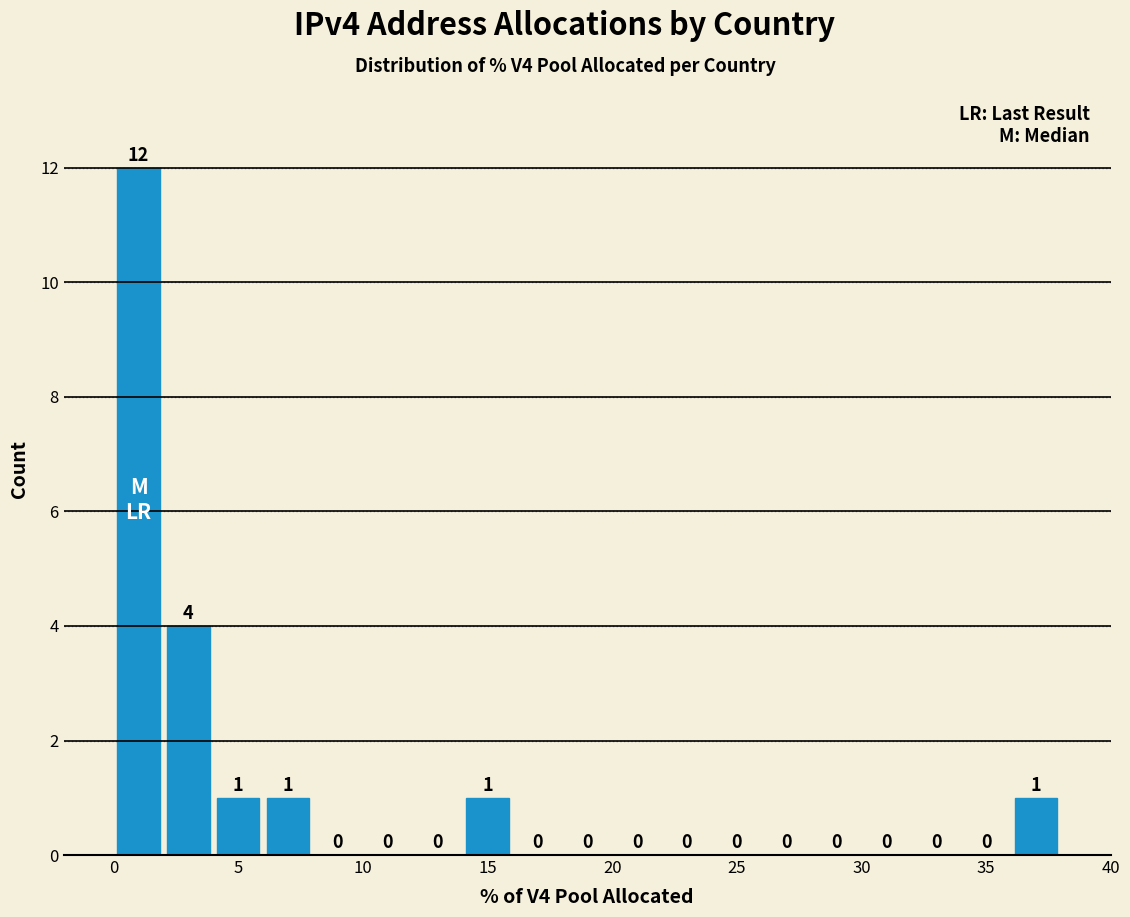

Reading left to right, transcribe this chart: for each bar, give the range it covers on the x-axis and its height.

0 to 2: 12
2 to 4: 4
4 to 6: 1
6 to 8: 1
8 to 10: 0
10 to 12: 0
12 to 14: 0
14 to 16: 1
16 to 18: 0
18 to 20: 0
20 to 22: 0
22 to 24: 0
24 to 26: 0
26 to 28: 0
28 to 30: 0
30 to 32: 0
32 to 34: 0
34 to 36: 0
36 to 38: 1